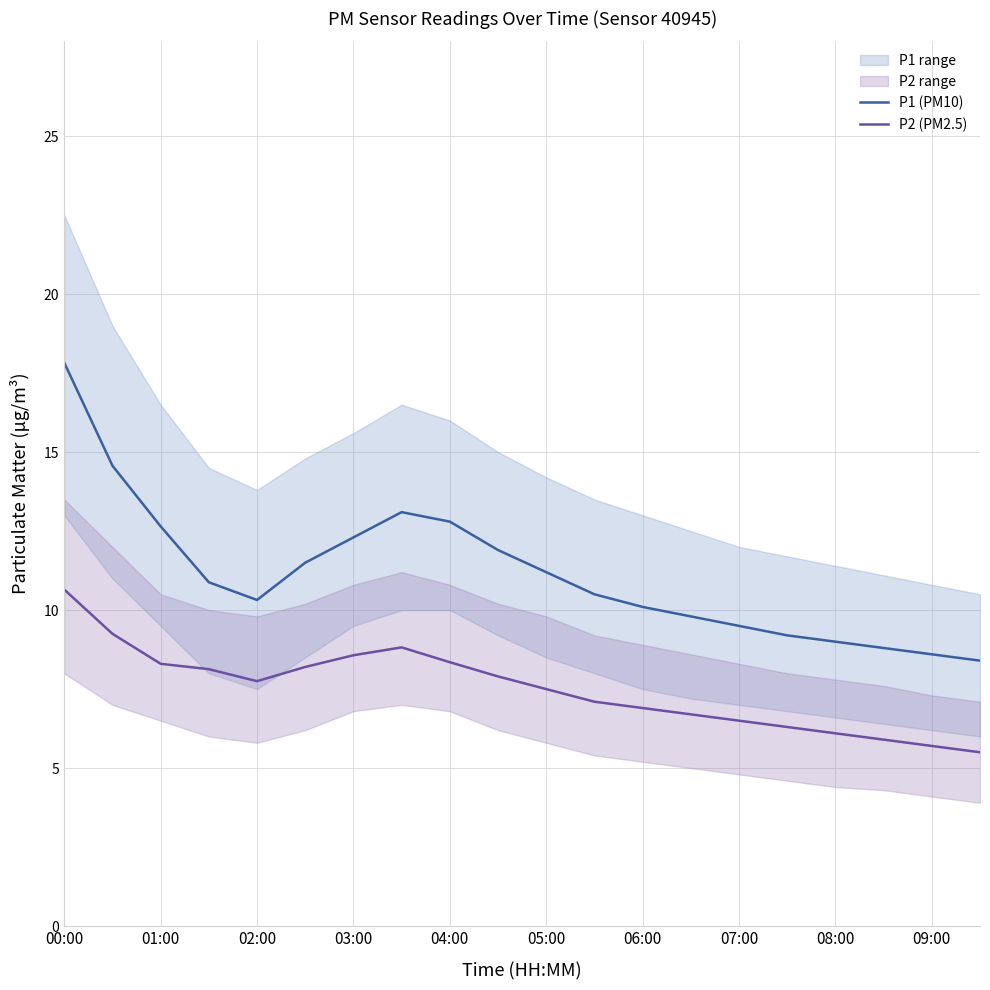

Which series has the widest spread of values?

P1 (PM10)